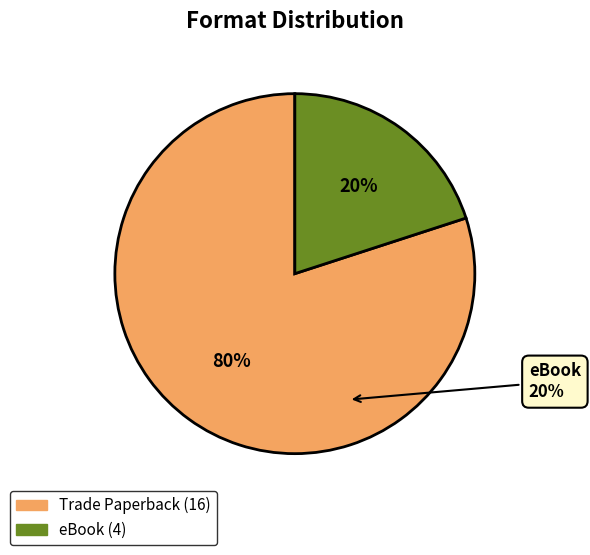

How many segments does this pie chart have?

2